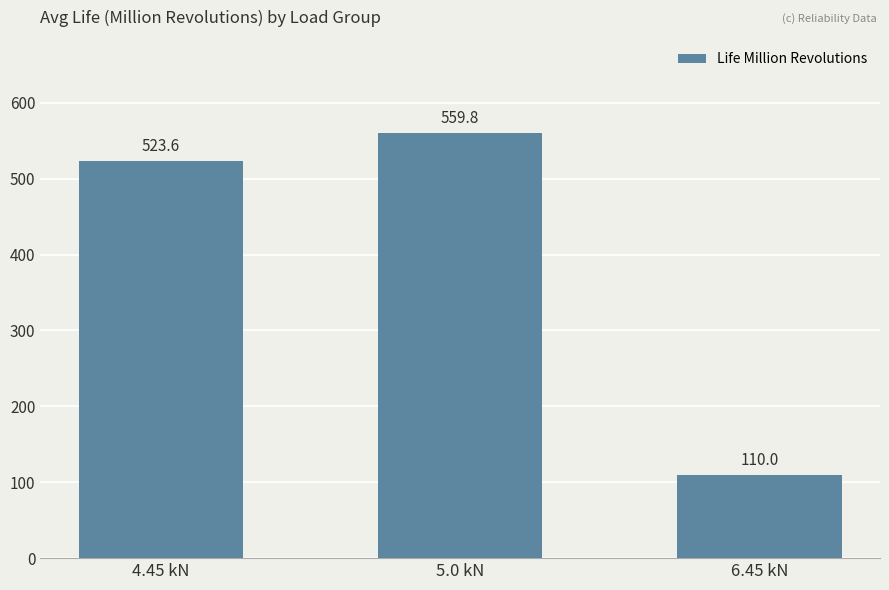

At which label does the data first exceed 523?

4.45 kN